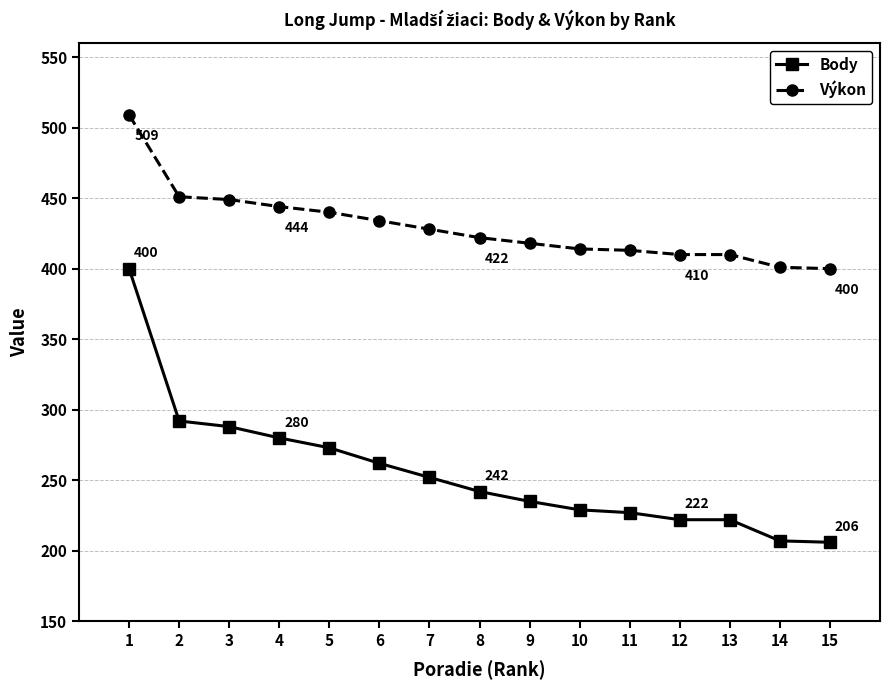

The value of Body at 8 is 242. True or false?

True